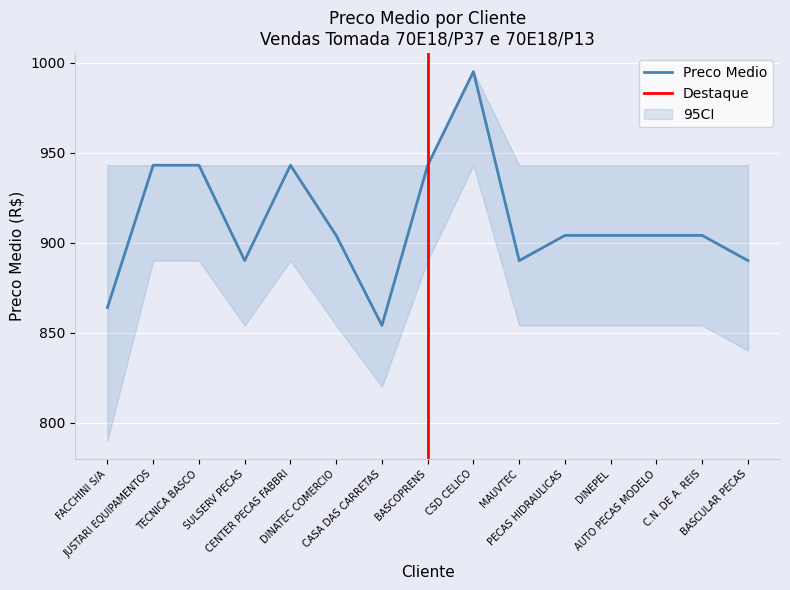

List the labels in order of value, smallest first.

CASA DAS CARRETAS, FACCHINI S/A, SULSERV PECAS, MAUVTEC, BASCULAR PECAS, DINATEC COMERCIO, PECAS HIDRAULICAS, DINEPEL, AUTO PECAS MODELO, C.N. DE A. REIS, JUSTARI EQUIPAMENTOS, TECNICA BASCO, CENTER PECAS FABBRI, BASCOPRENS, CSD CELICO